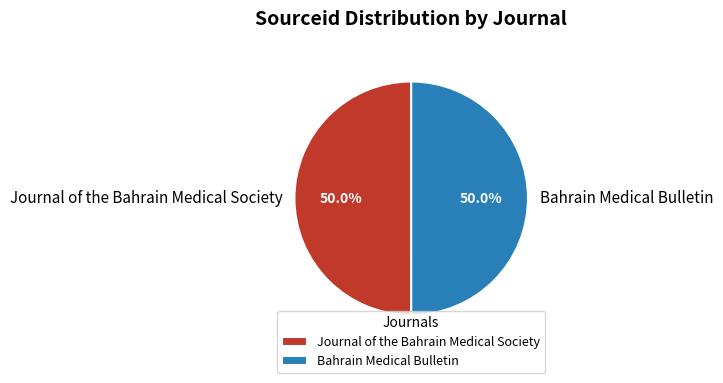

Is it true that Bahrain Medical Bulletin is 50% of the pie?

True